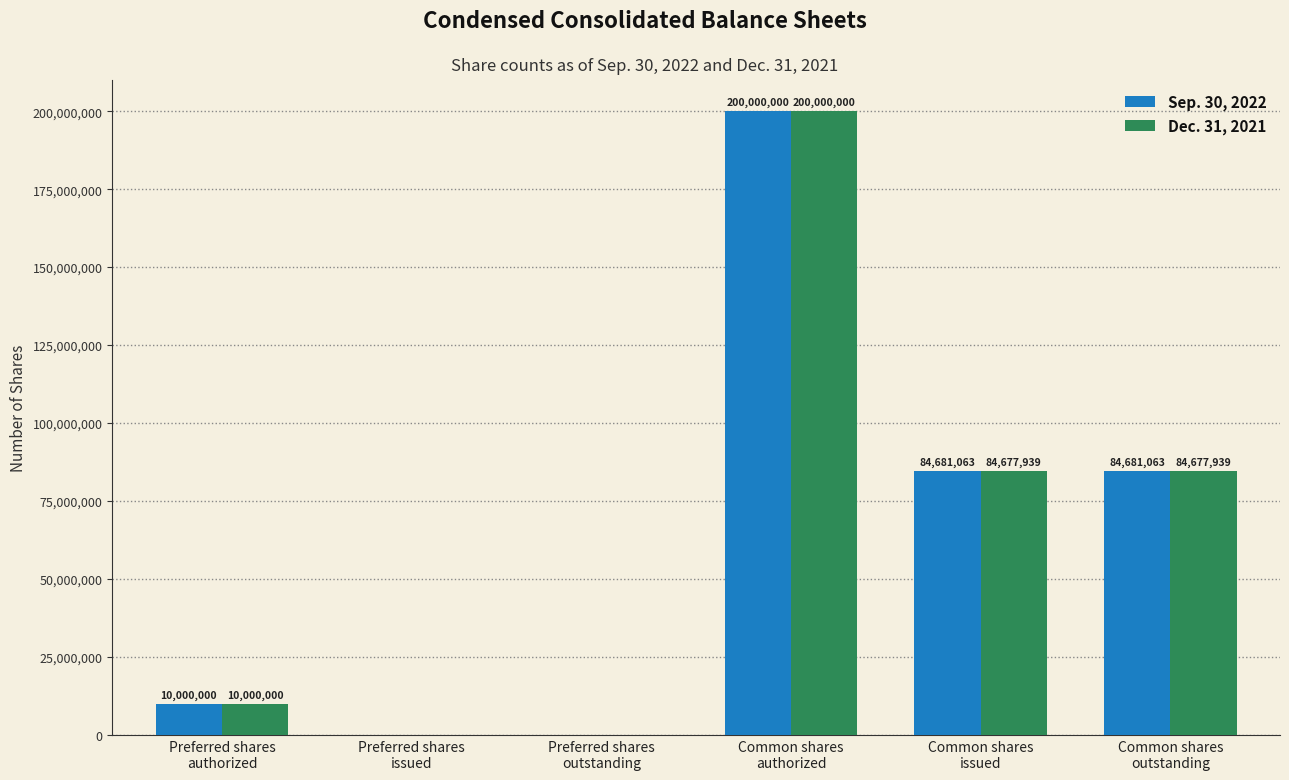

Which series has the largest total across all categories?

Sep. 30, 2022